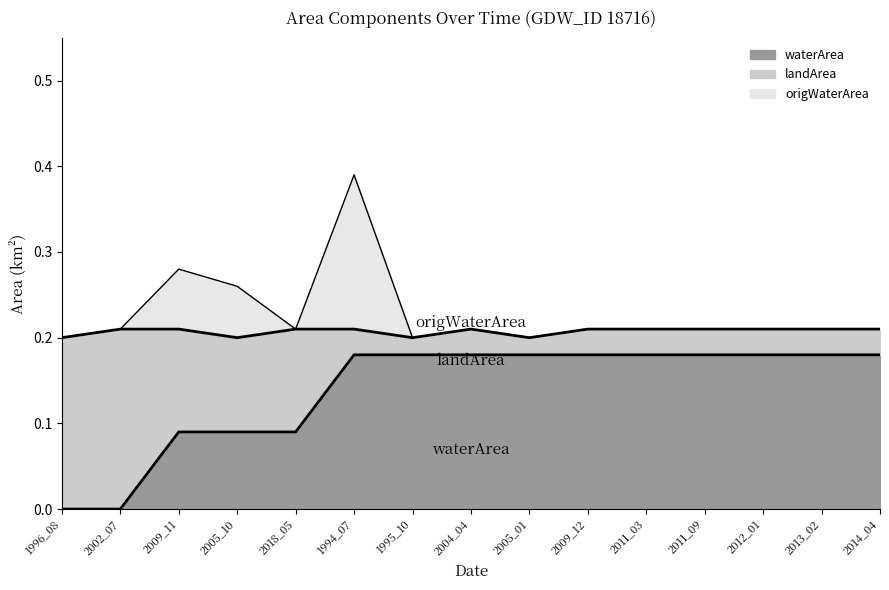

How many lines are shown in the chart?

3